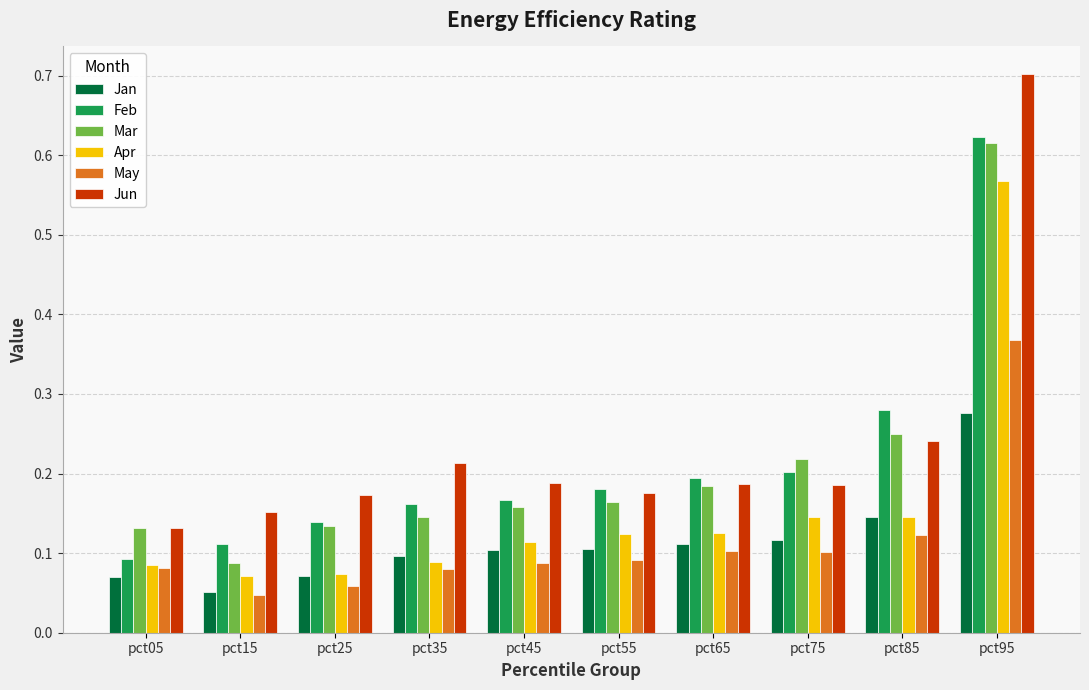

At which category is the sum across all series the highest?

pct95